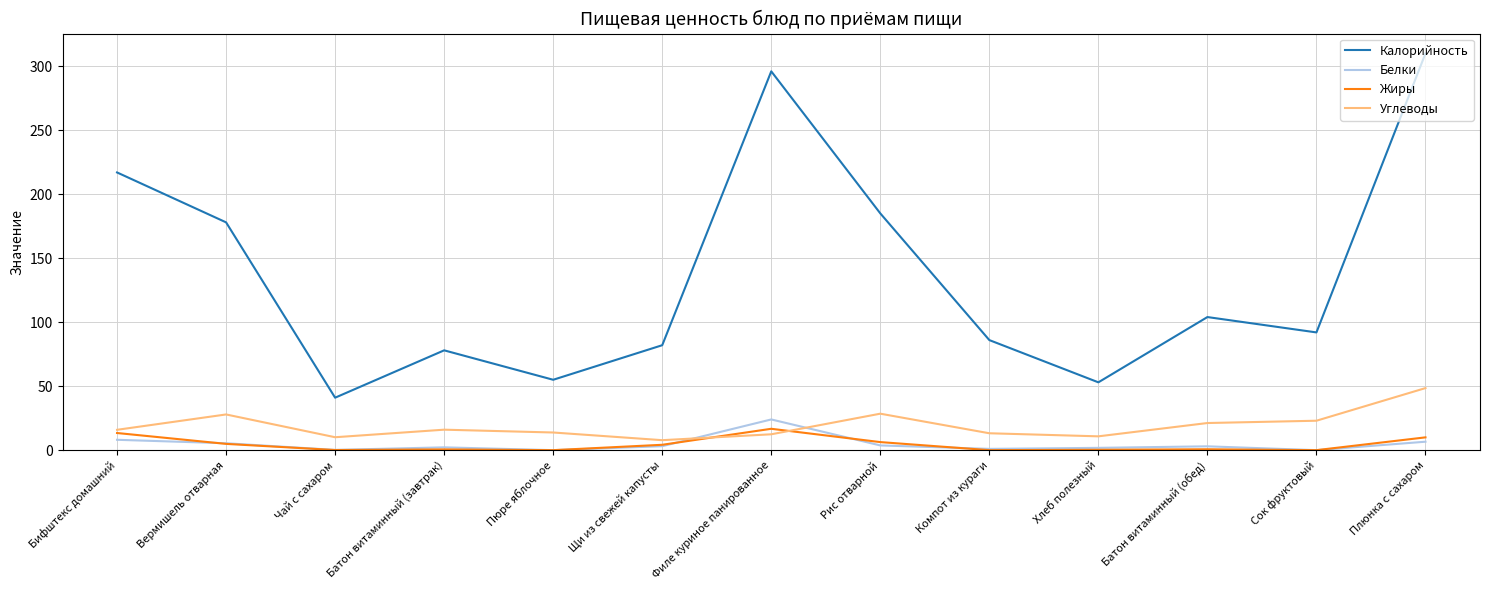

What is the average value of the Жиры series?

4.4